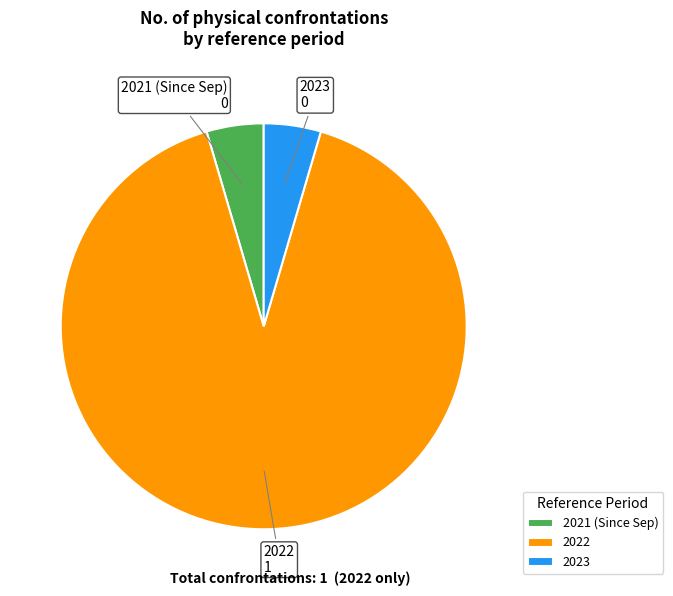

Is the sum of 2023 and 2021 (Since Sep) greater than half?

No